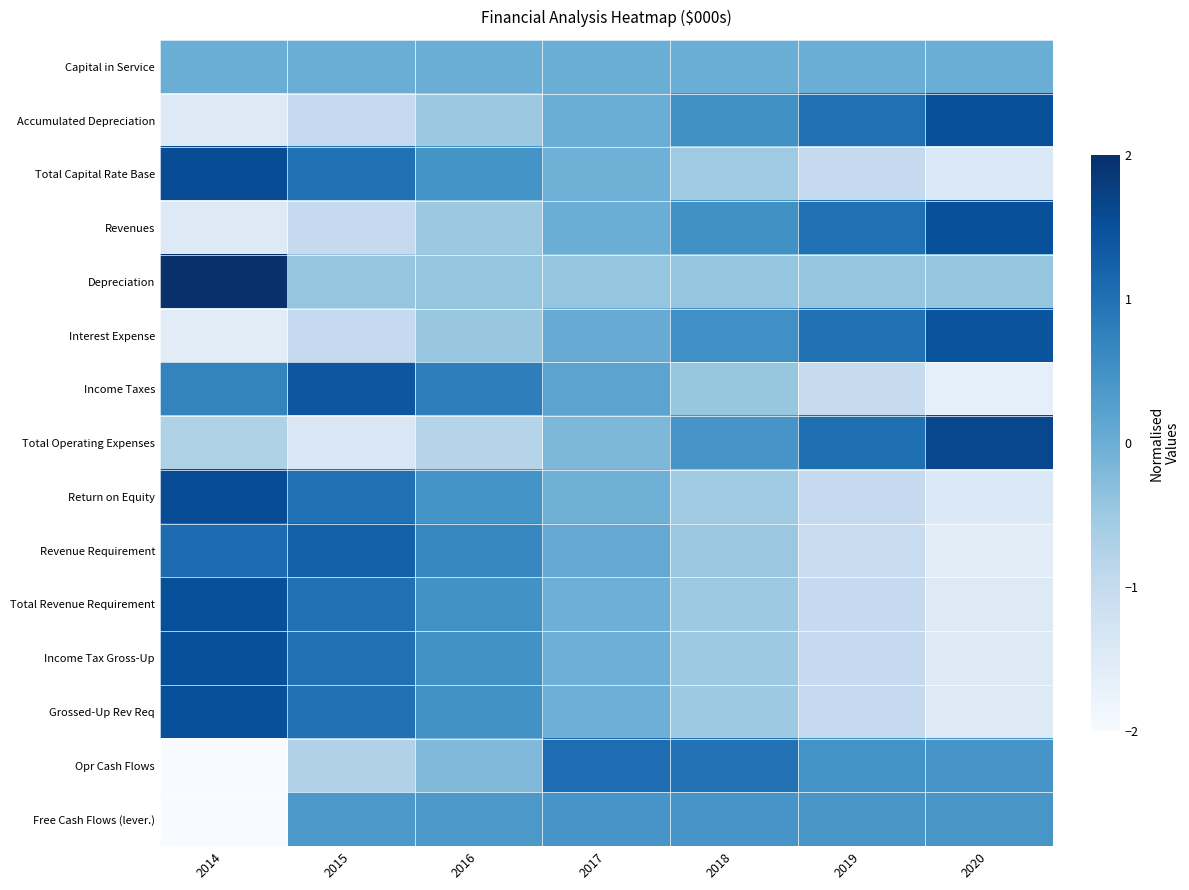

How many series are shown in this chart?

15